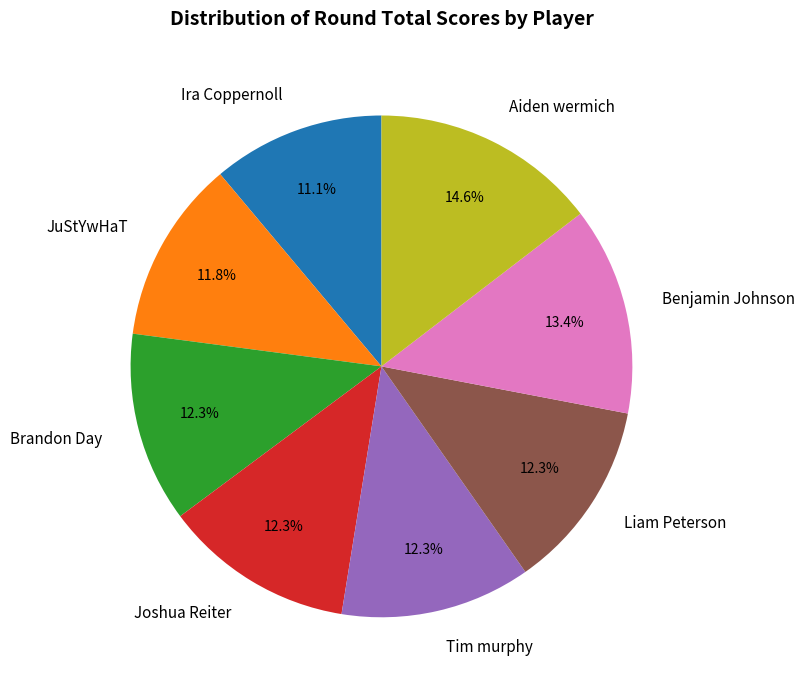

What is the ratio of the value at Tim murphy to the value at Aiden wermich?

0.8